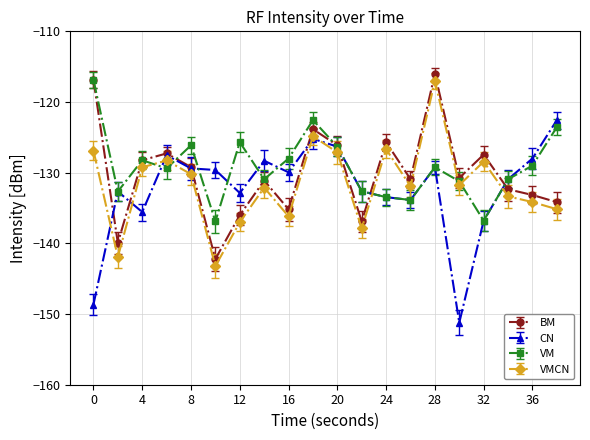

How many data points does each series have?

20